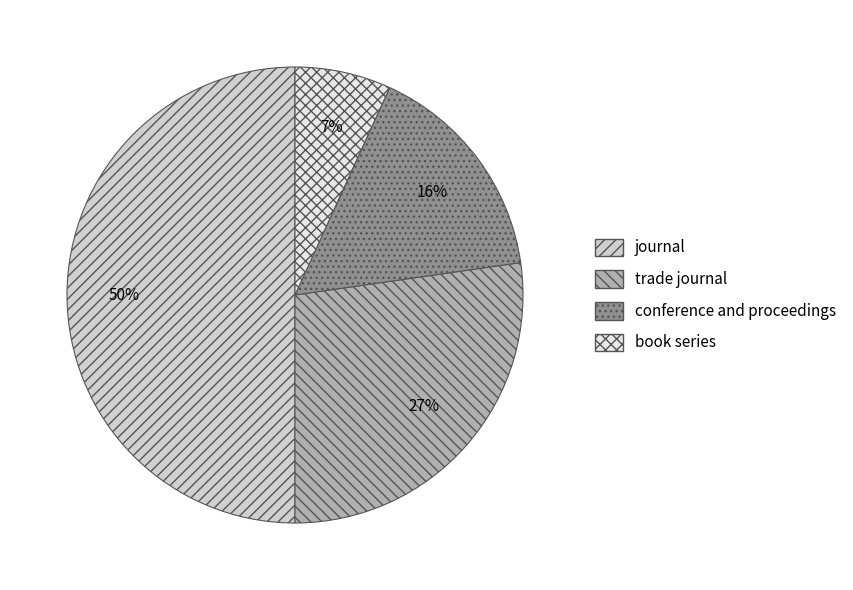

Is conference and proceedings the majority of the pie?

No